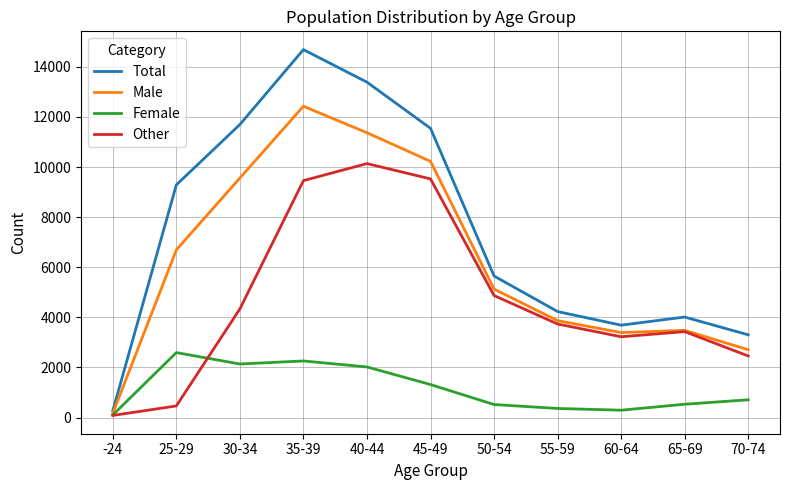

At which label is Total closest to 7481?

25-29